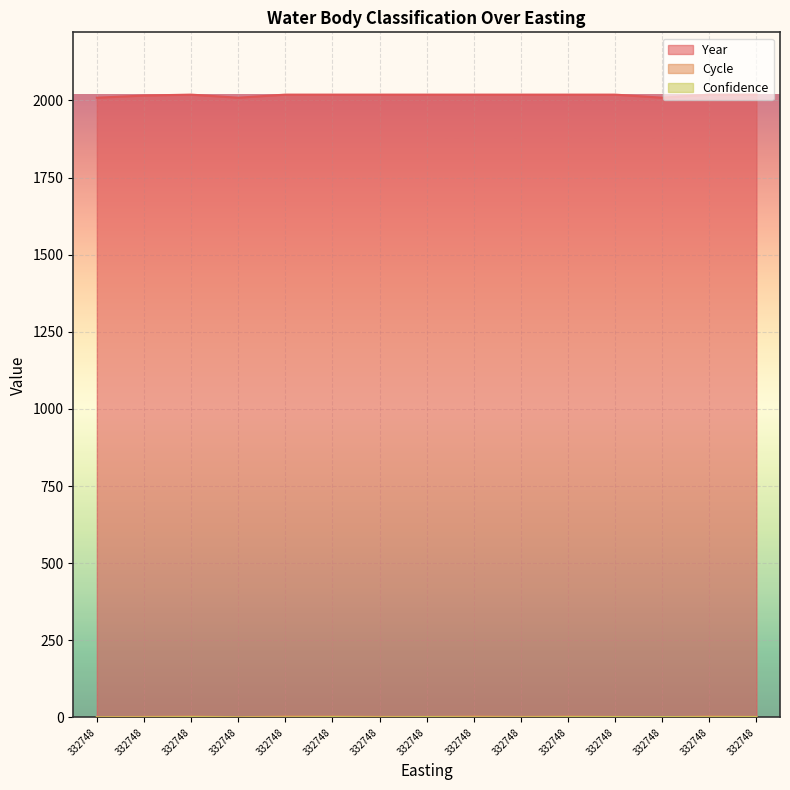

Reading left to right, list all the values displayed in this chart.

Year: 2009.0	2016.0	2019.0	2009.0	2019.0	2019.0	2019.0	2019.0	2019.0	2019.0	2019.0	2019.0	2009.0	2019.0	2019.0
Cycle: 1.0	2.0	3.0	1.0	3.0	3.0	2.0	2.0	3.0	2.0	3.0	2.0	1.0	3.0	2.0
Confidence: 0.0	0.0	1.0	0.0	0.0	1.0	0.0	1.0	0.0	0.0	1.0	1.0	1.0	0.5	1.0